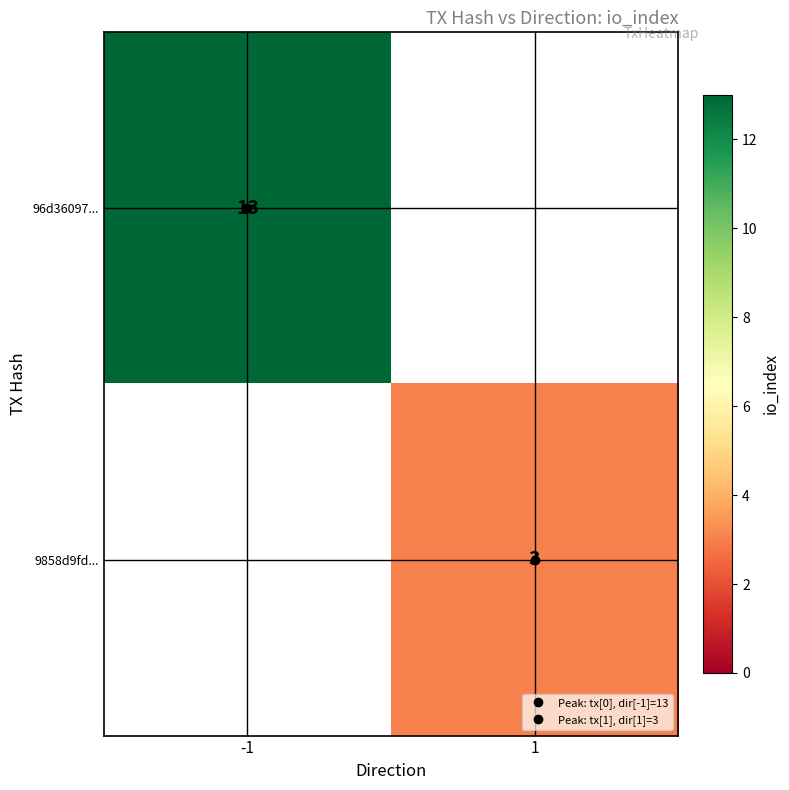

The 96d36097... series shows 13.0 at -1. True or false?

True